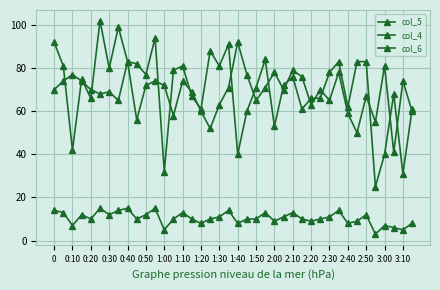

What is the value of the col_4 point at the 23rd from the left?

10